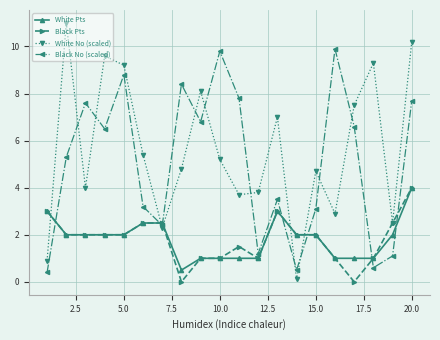

Count the number of categories in the chart.

20